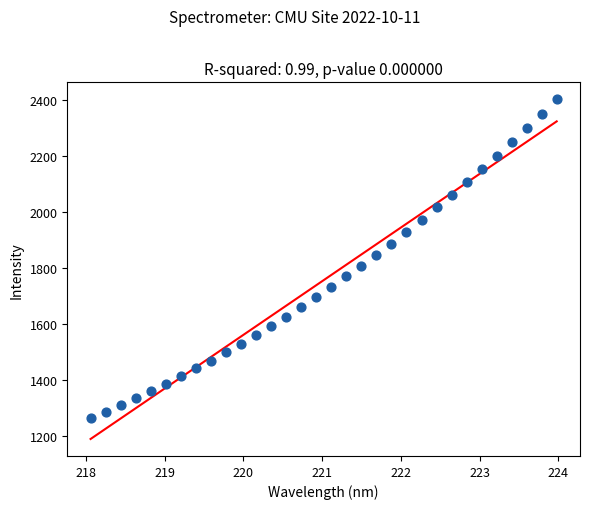

What is the range of Y values (max minus min)?

1137.5